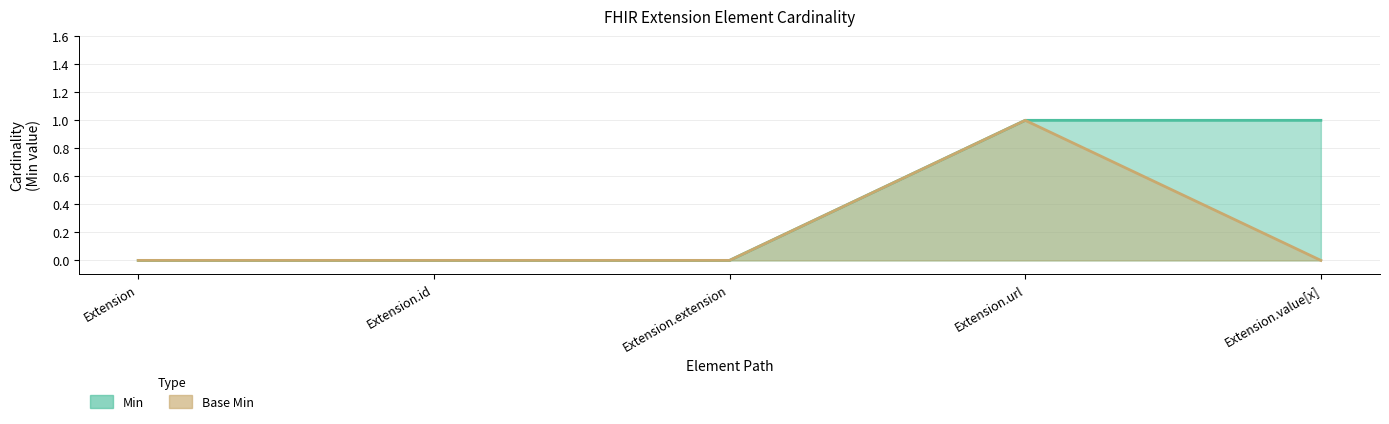

How many positive values does the Base Min series have?

1